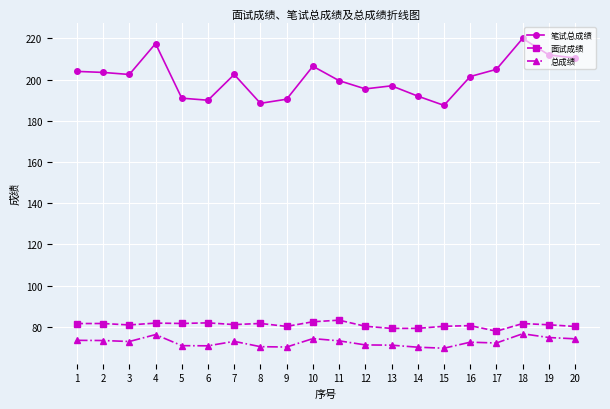

True or false: 面试成绩 and 笔试总成绩 intersect in this chart.

False